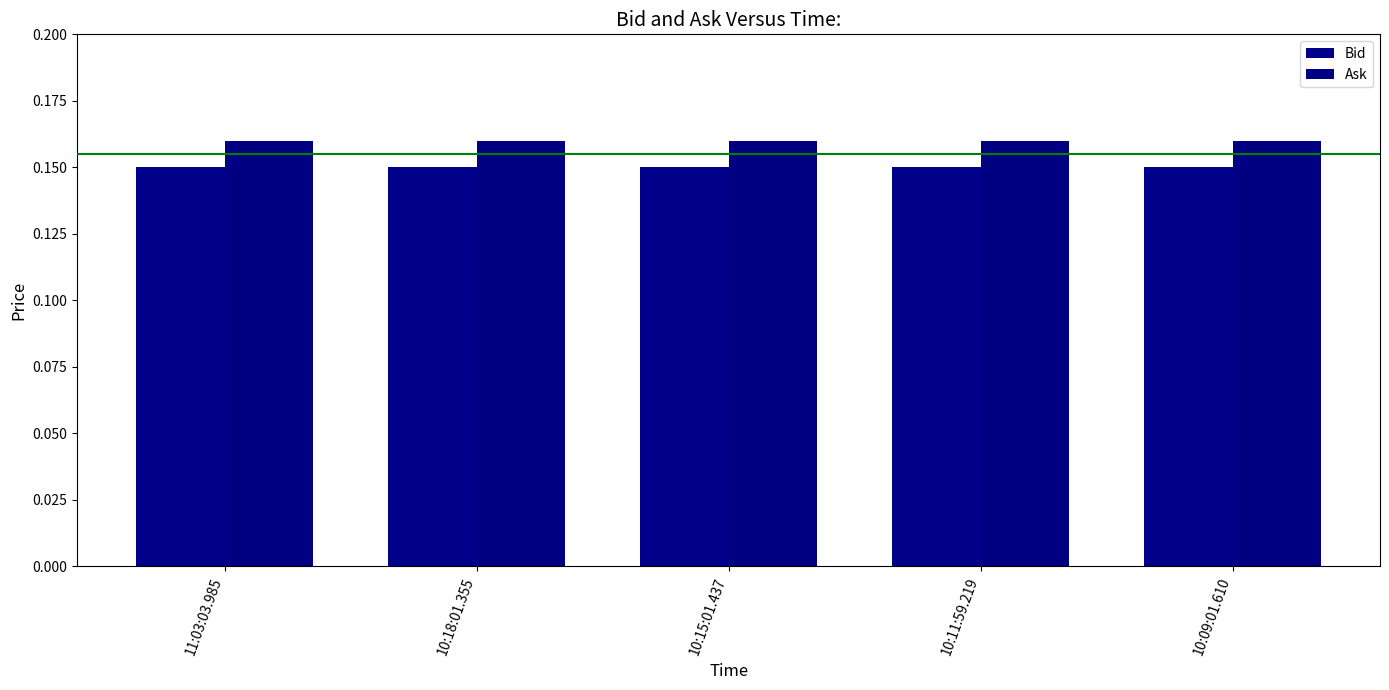

How many bars are there in total?

10